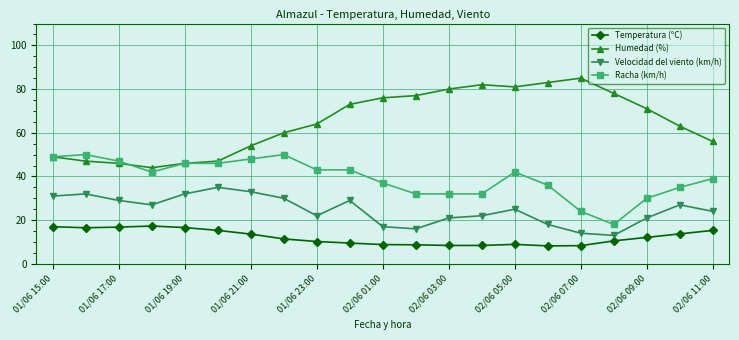

Rank the series by their maximum value, from lowest to highest.

Temperatura (ºC), Velocidad del viento (km/h), Racha (km/h), Humedad (%)